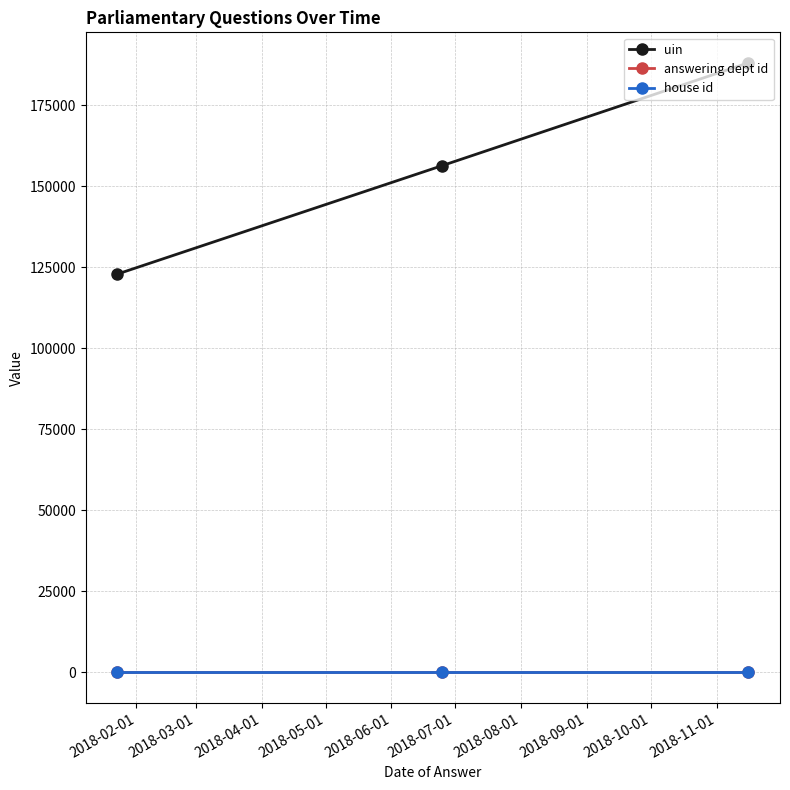

Which series has the largest range (max minus min)?

uin